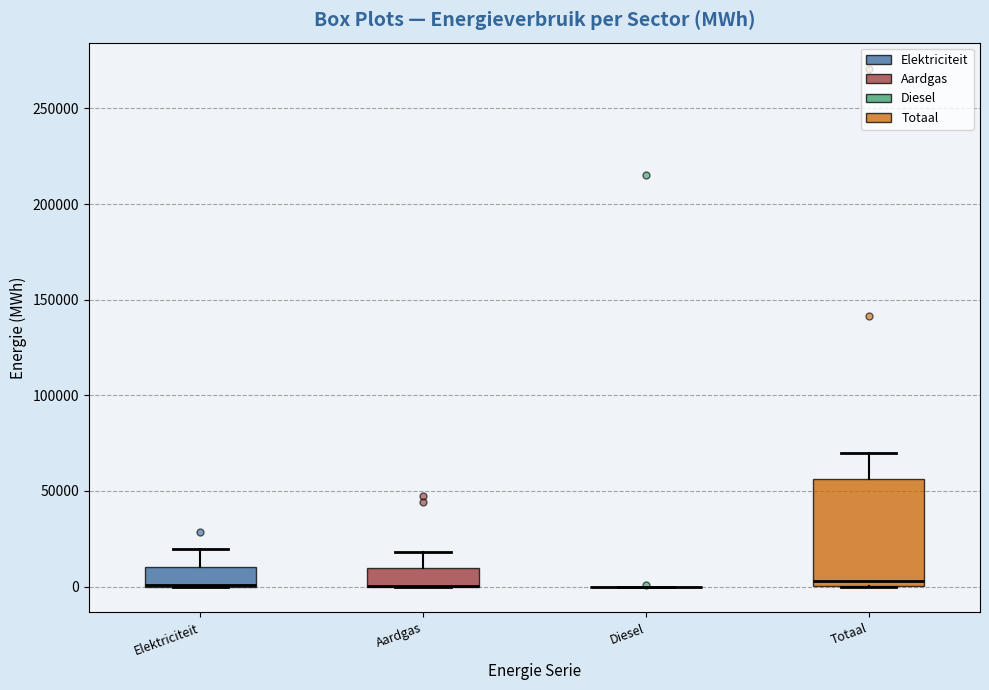

Reading left to right, transcribe this box plot: for each box, give where its median line is, the range the box spans, and where its two whiskers end, as read against the y-axis. The values are not printed on the chart, so give them approximately, as read against the axis.

Elektriciteit: median 0 (drawn on the box's lower edge), box 0 to 10000, whiskers 0 to 20000
Aardgas: median 0 (drawn on the box's lower edge), box 0 to 10000, whiskers 0 to 20000
Diesel: box collapsed to a line at 0, whiskers 0 to 0
Totaal: median 5000, box 0 to 55000, whiskers 0 to 70000